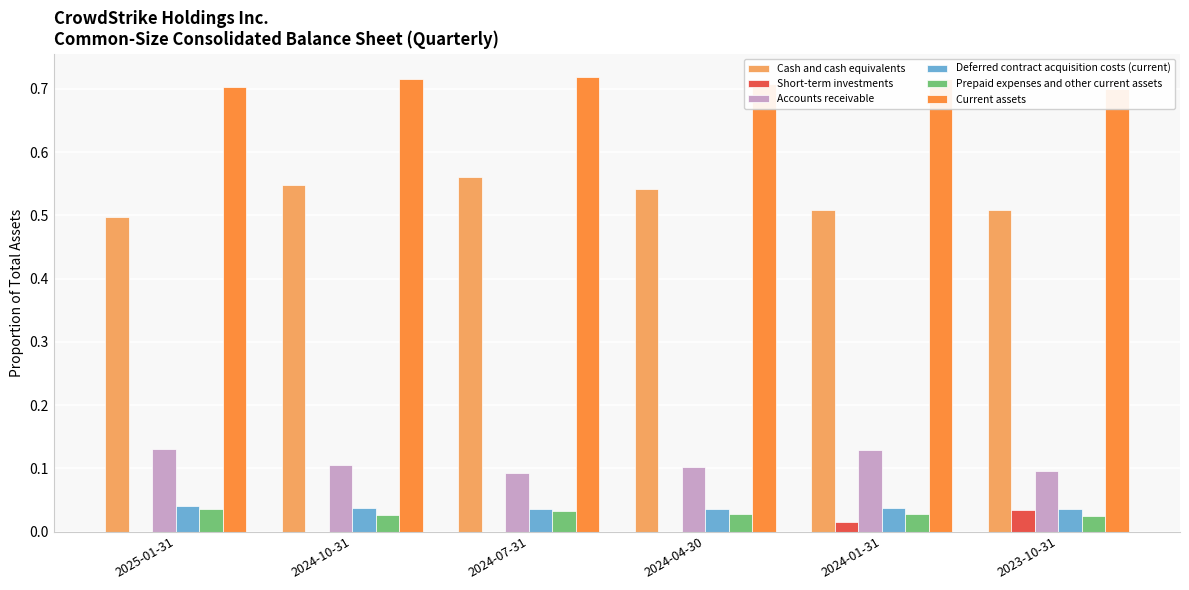

At which label is Accounts receivable closest to 0?

2024-07-31